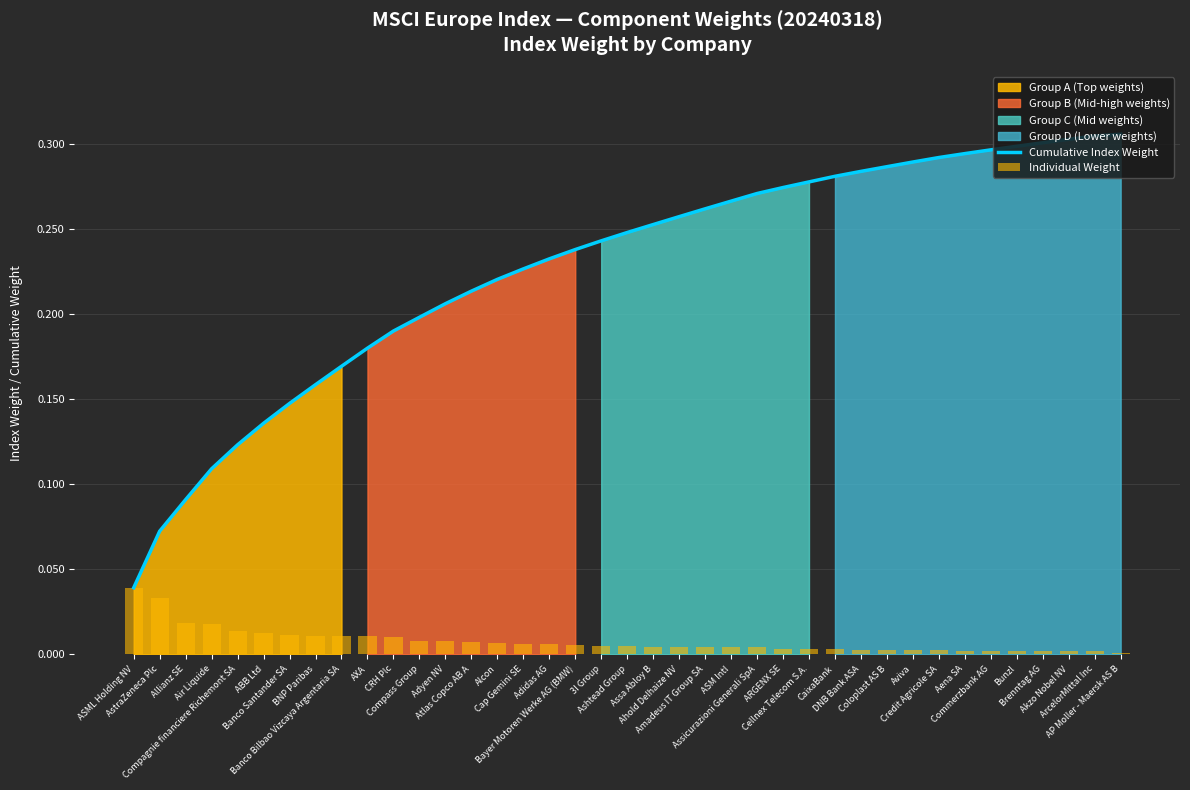

What is the sum of the Cumulative Index Weight values at Amadeus IT Group SA and Brenntag AG?

0.6